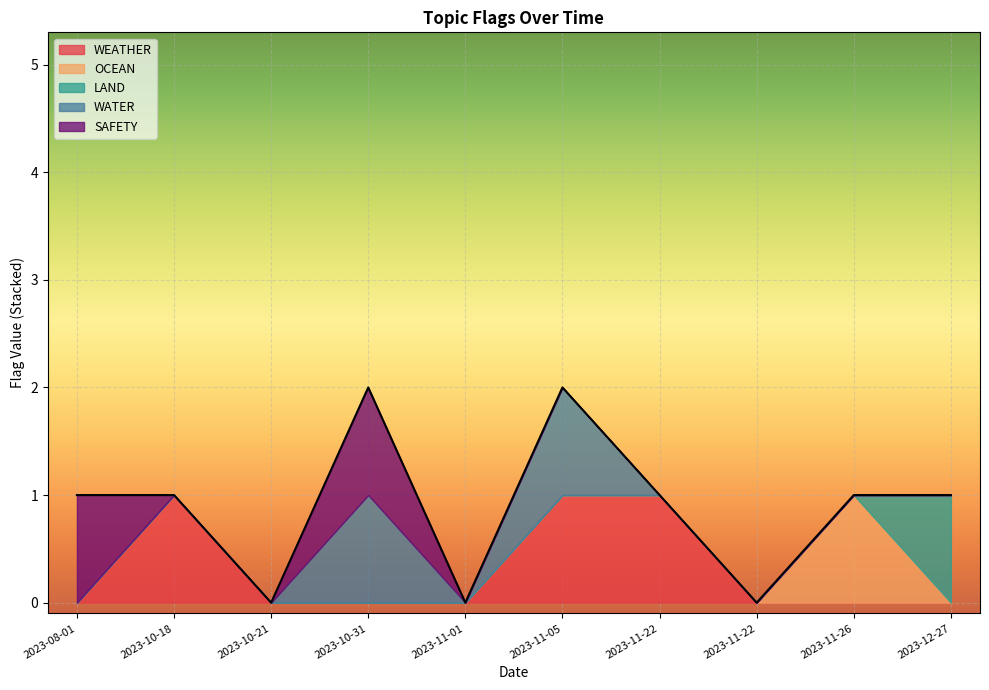

In WEATHER, how many points are higher than both neighbors (excluding endpoints)?

1